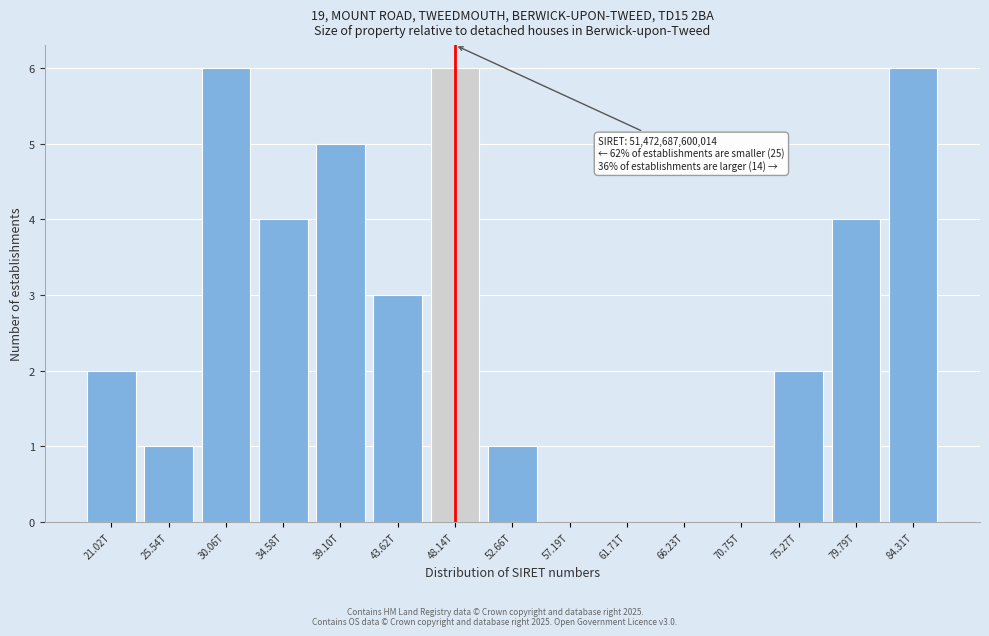

Reading left to right, what are all the values shown in this chart?

21.02T=2	25.54T=1	30.06T=6	34.58T=4	39.10T=5	43.62T=3	48.14T=6	52.66T=1	57.19T=0	61.71T=0	66.23T=0	70.75T=0	75.27T=2	79.79T=4	84.31T=6